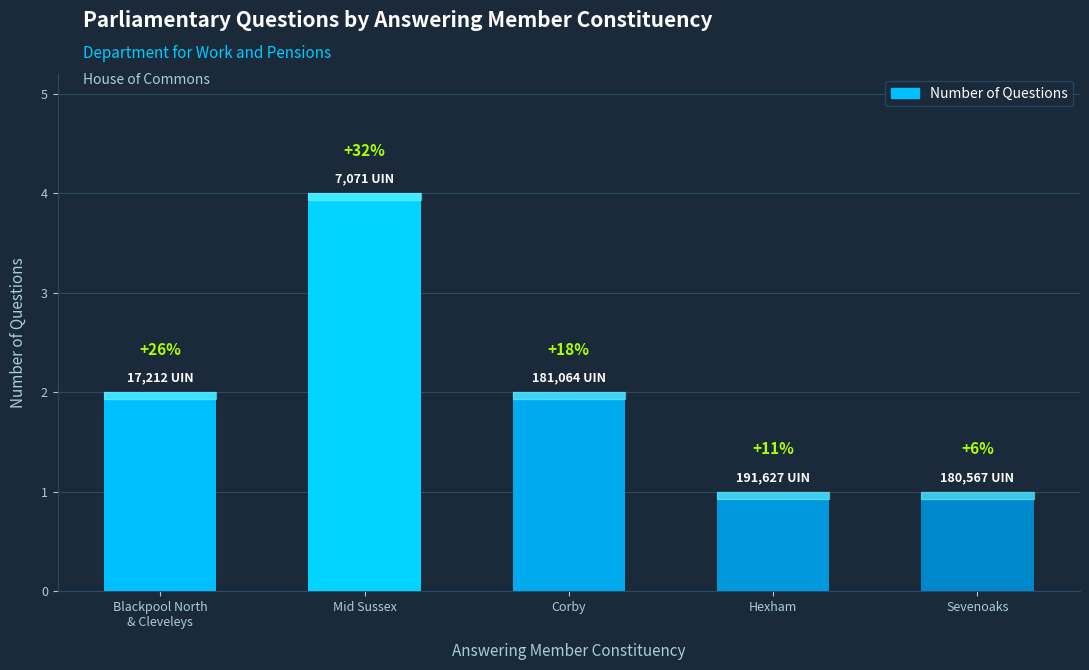

Reading left to right, list all the values displayed in this chart.

2	4	2	1	1